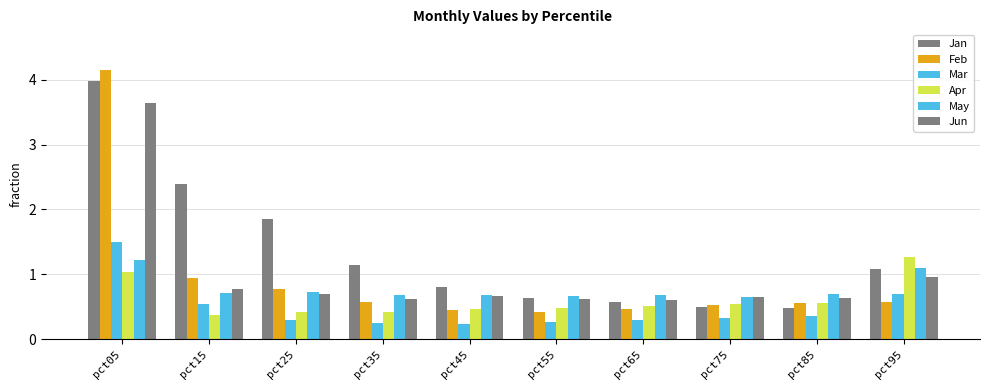

How many bars are there in each group?

6